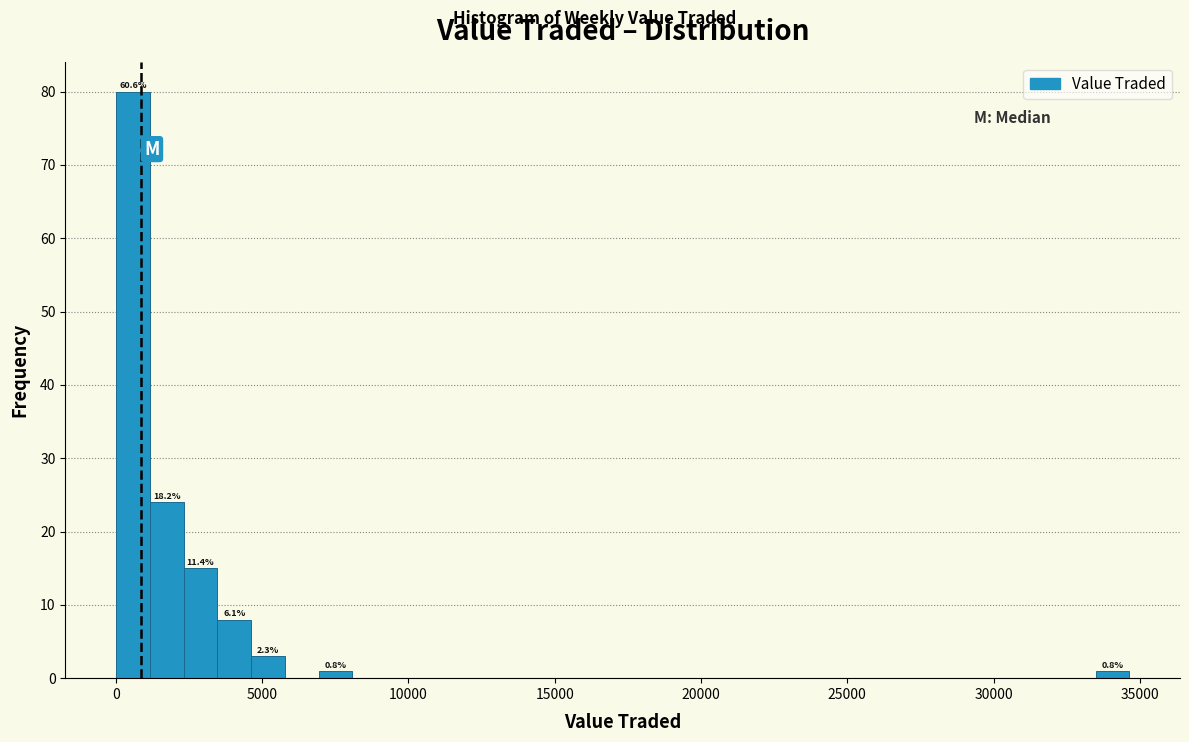

Around what value on the x-axis is the tallest bar? Give the approximate position of its centre, as read against the axis.

500